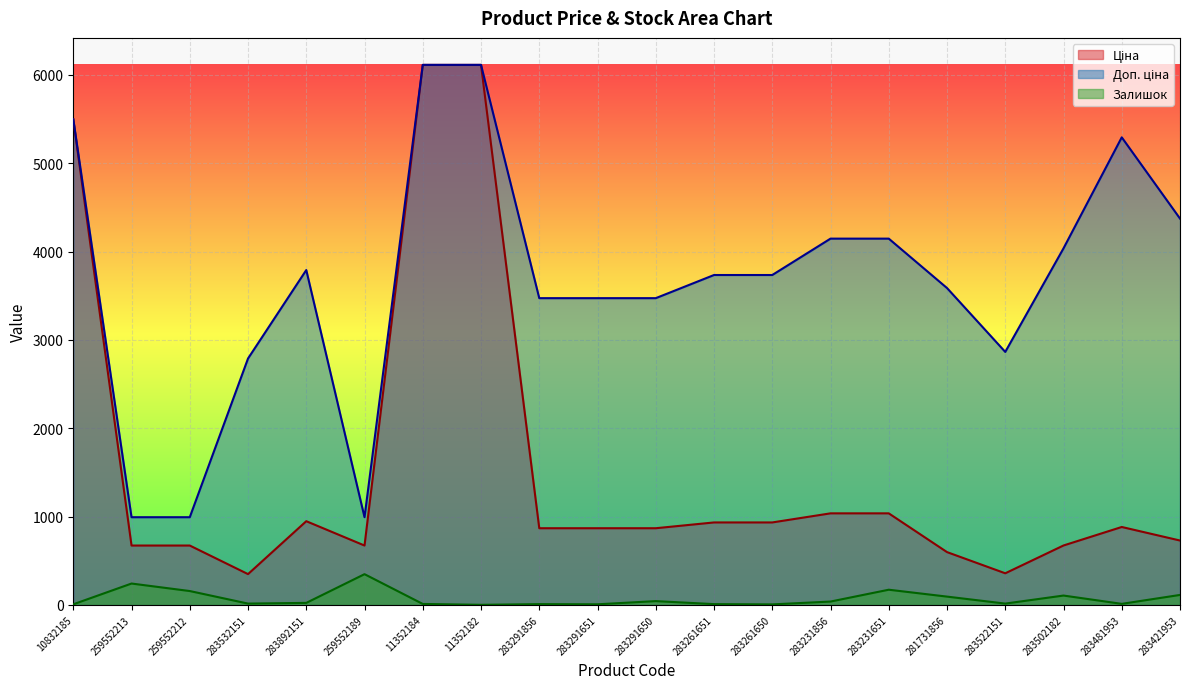

Is it true that Залишок equals 23.0 at 283892151?

True